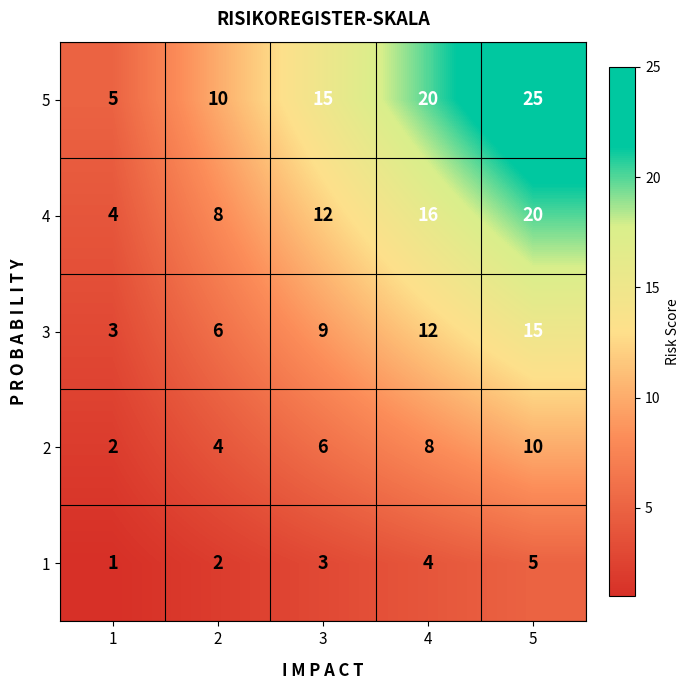

What is the difference between the maximum and minimum values in the 4 series?

16